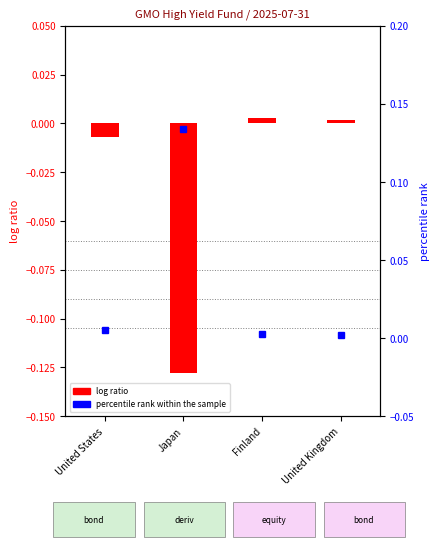

At which category is the sum across all series the highest?

Japan